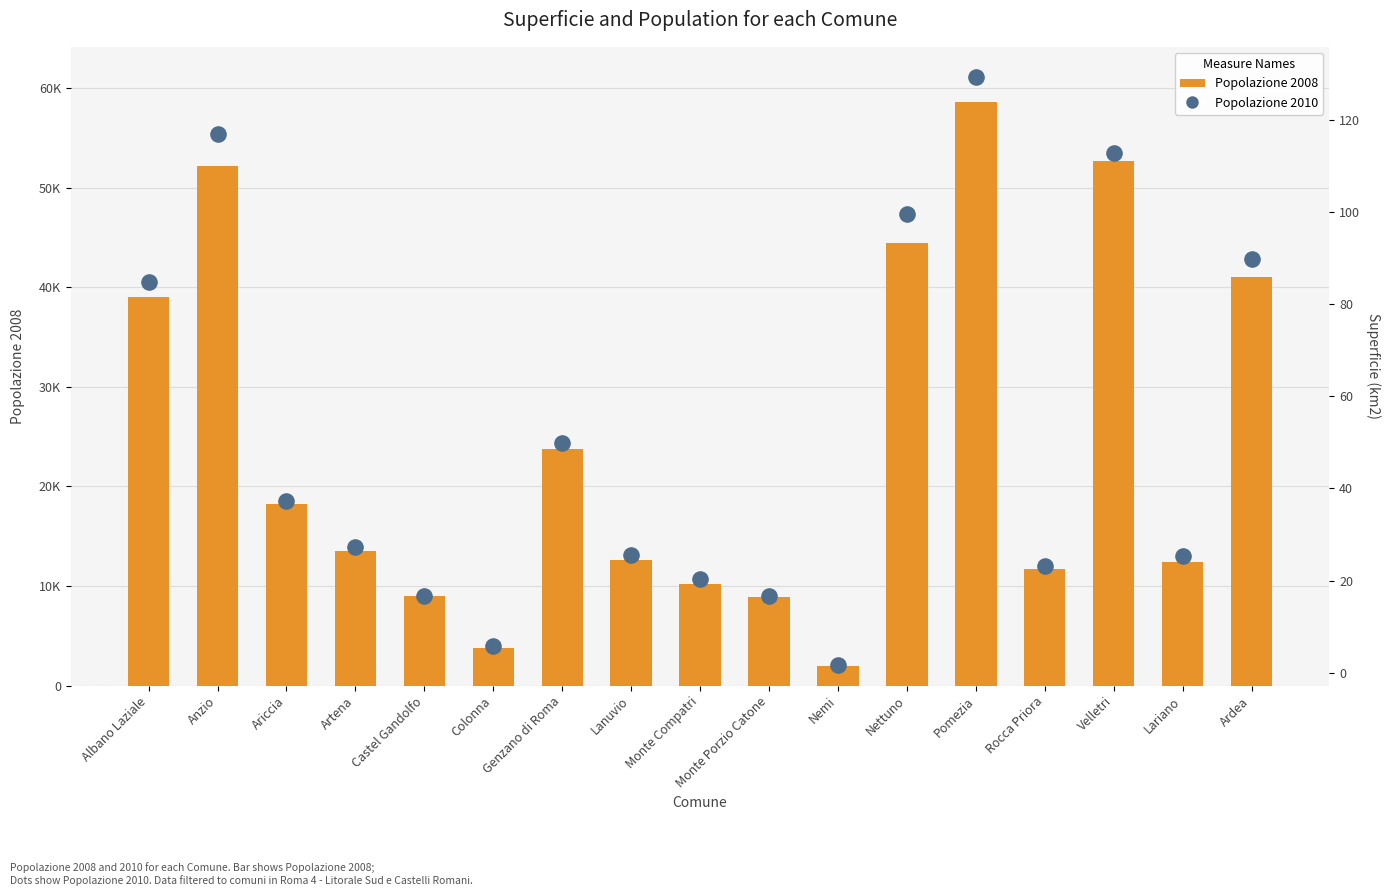

Is the value of Popolazione 2008 at Anzio greater than the value of Superficie (km2) at Genzano di Roma?

Yes